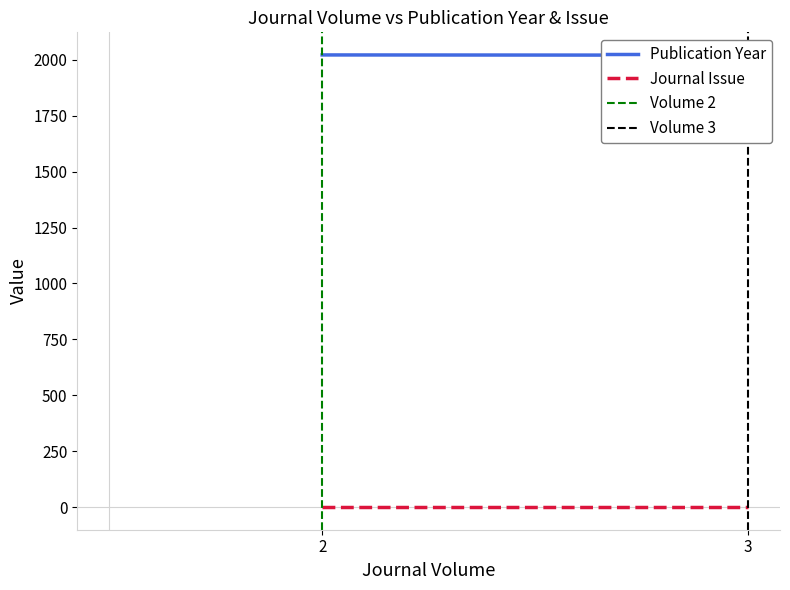

How many series are shown in this chart?

4